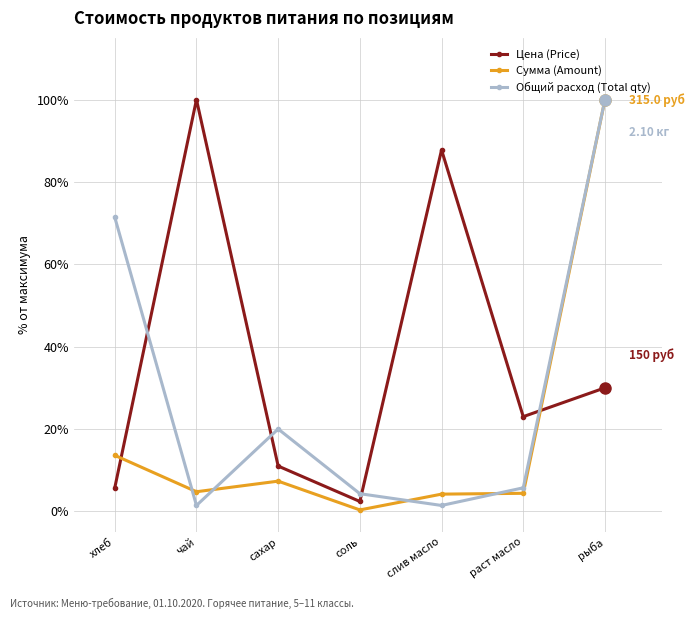

What is the sum of all Общий расход (Total qty) values?

204.3